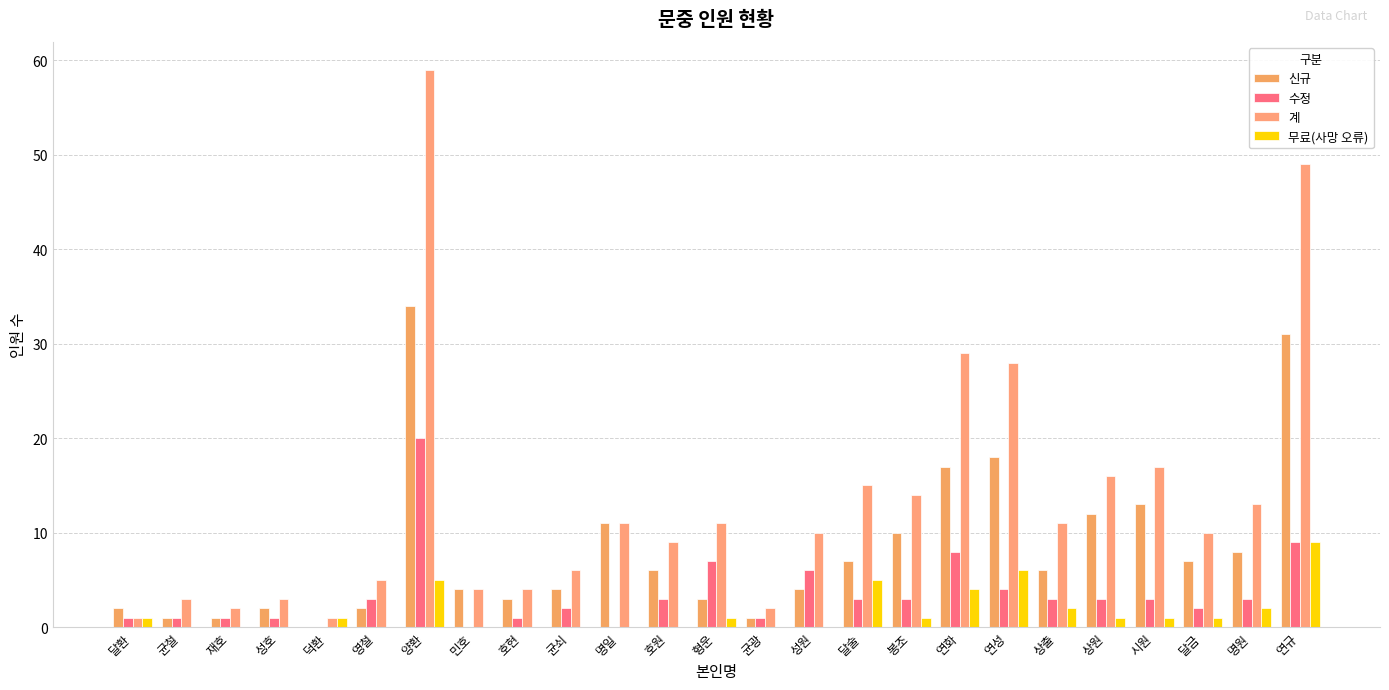

Does the chart contain stacked bars?

No